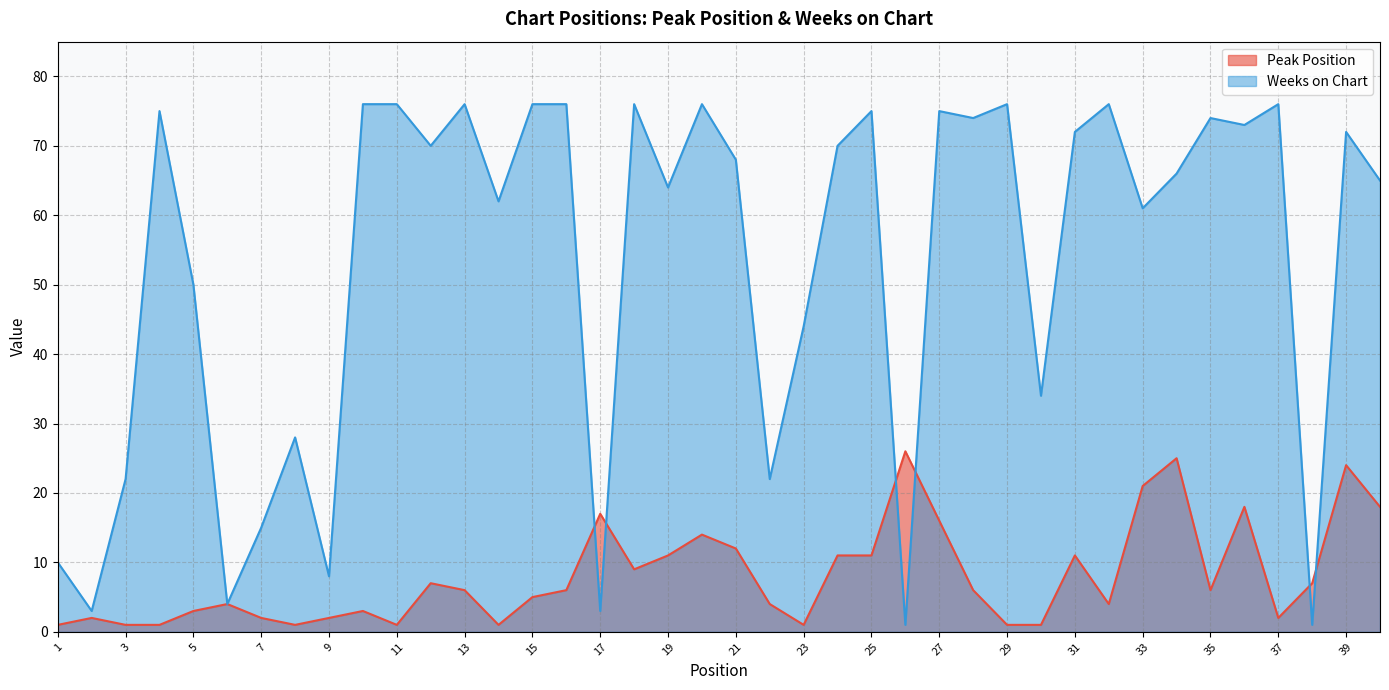

The Peak Position series shows 7 at 22. True or false?

False